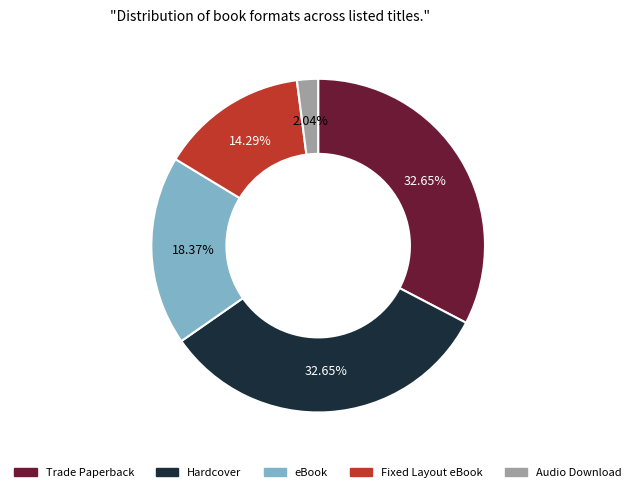

Is there a majority slice in this chart?

No